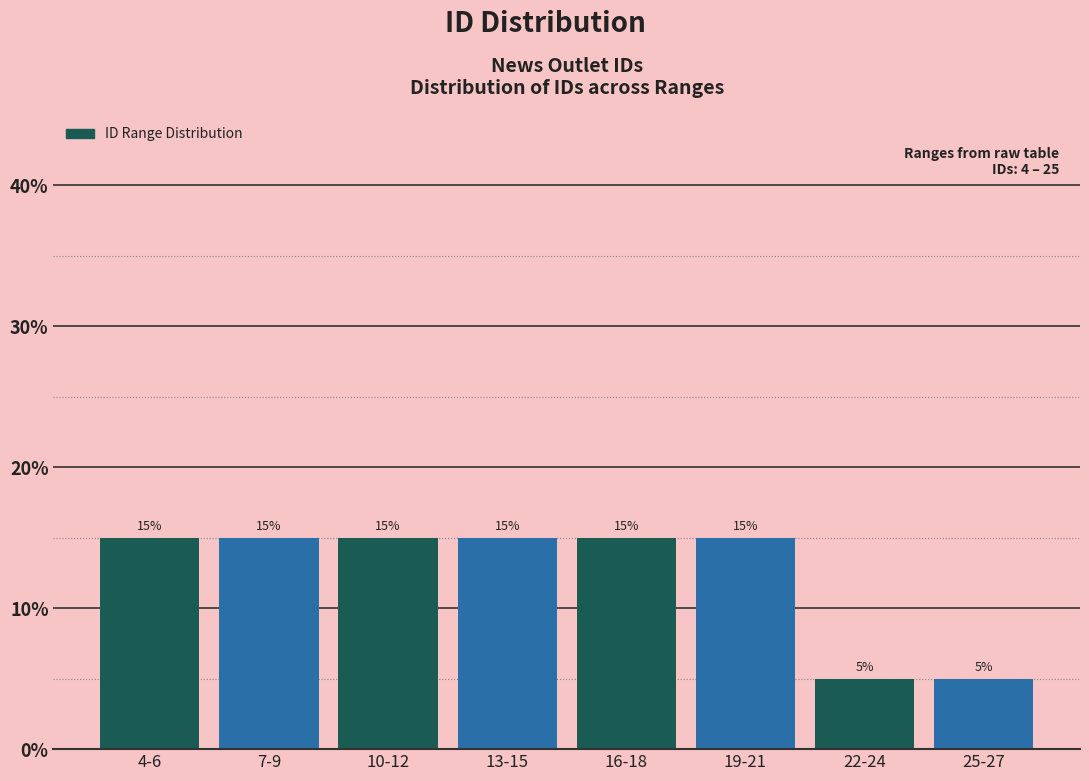

Reading left to right, extract all data points from this chart.

4-6=15	7-9=15	10-12=15	13-15=15	16-18=15	19-21=15	22-24=5	25-27=5